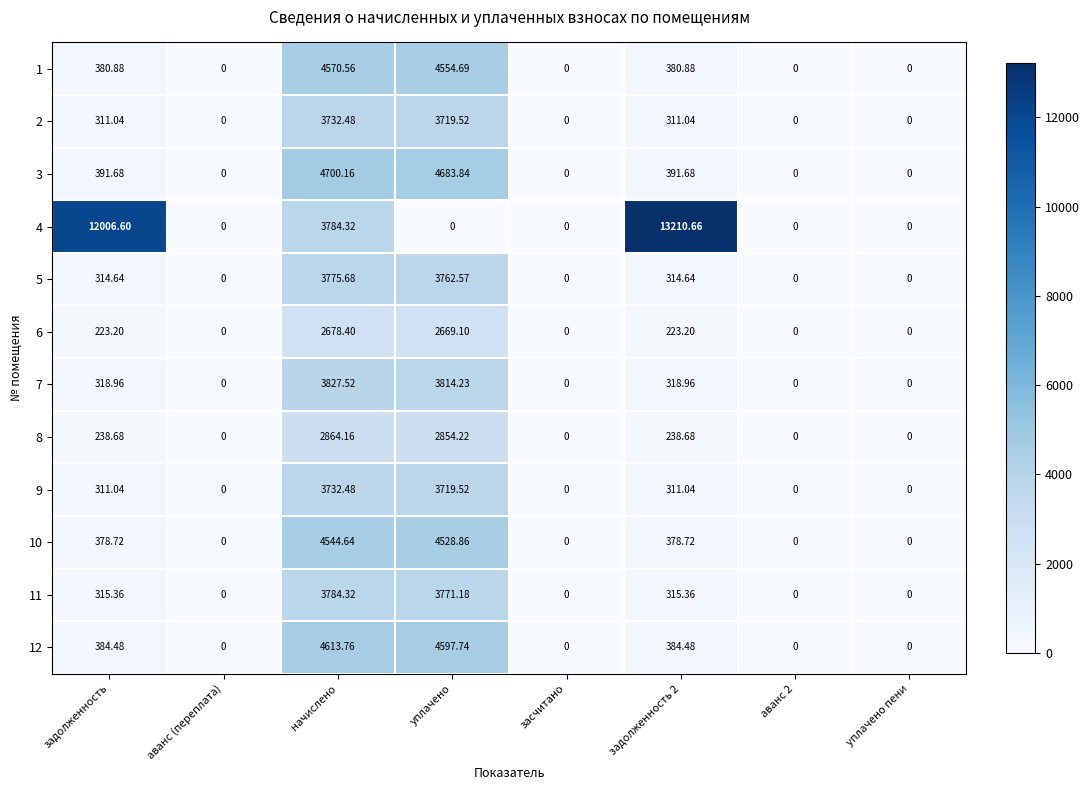

Which label corresponds to the largest value in the chart?

задолженность 2